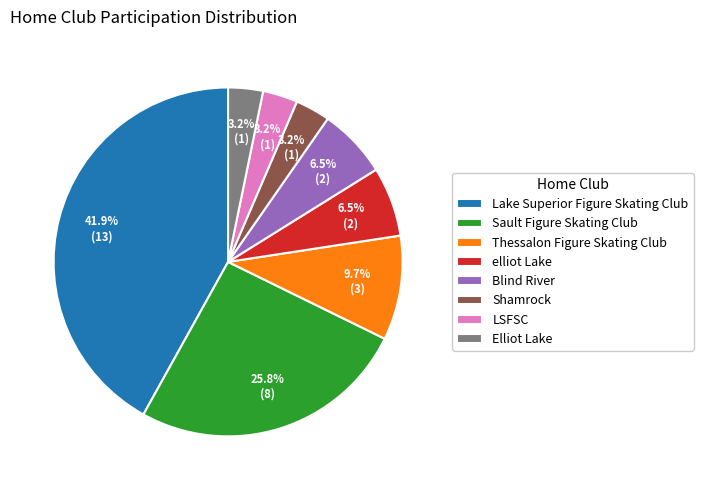

Approximately how many times larger is the value at LSFSC compared to Shamrock?

1.0